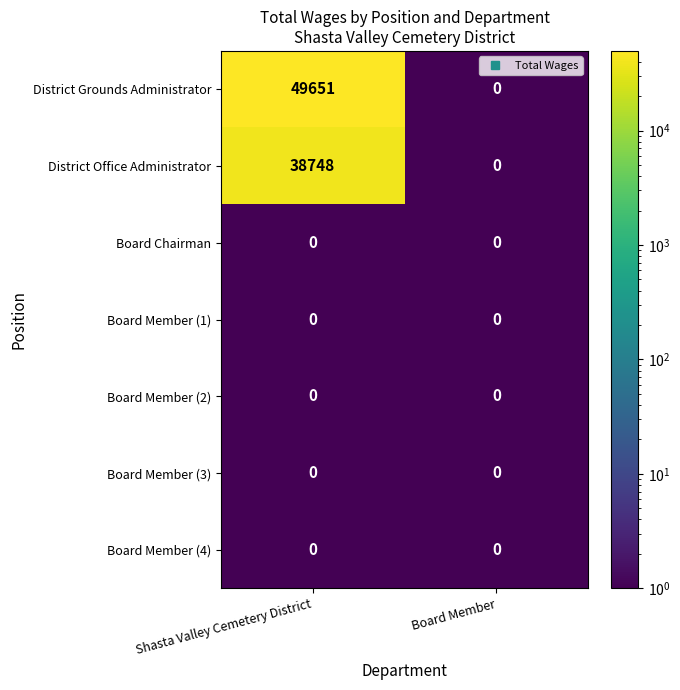

Which series has the largest total across all categories?

District Grounds Administrator